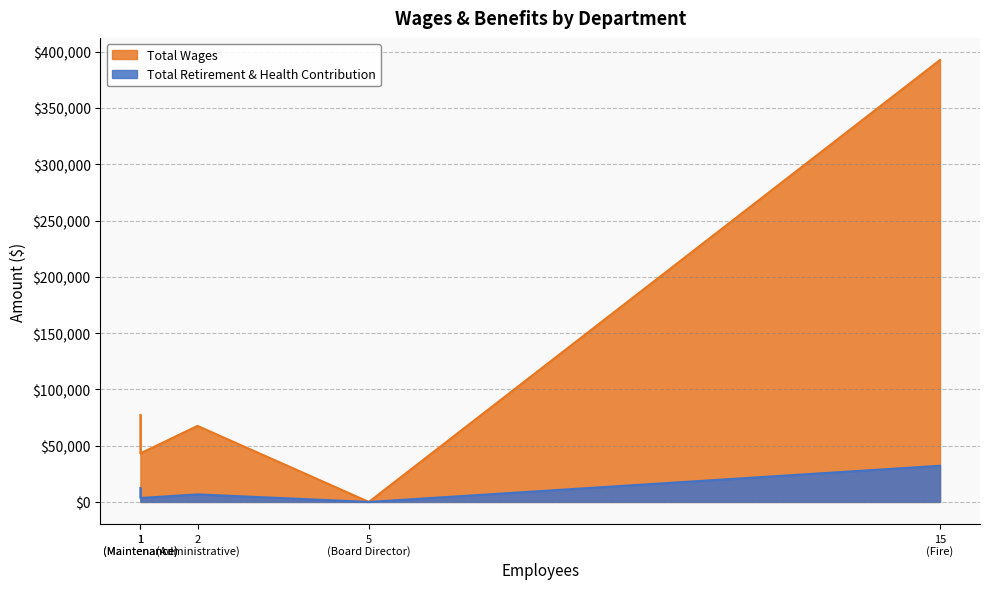

What is the maximum value shown in the chart?

392600